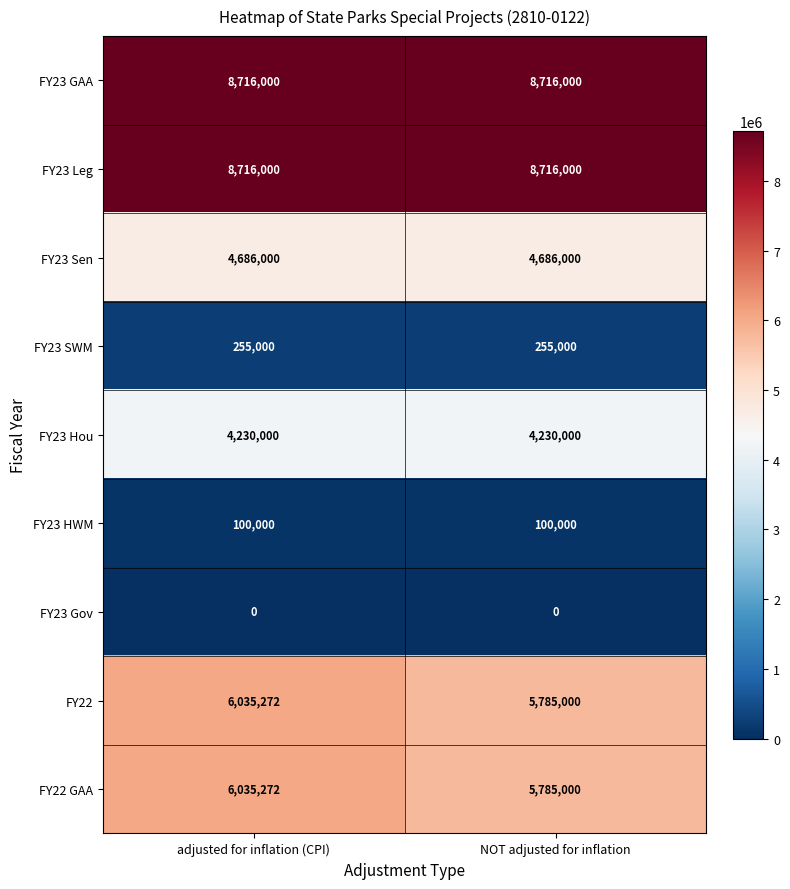

What is the greatest value displayed?

8716000